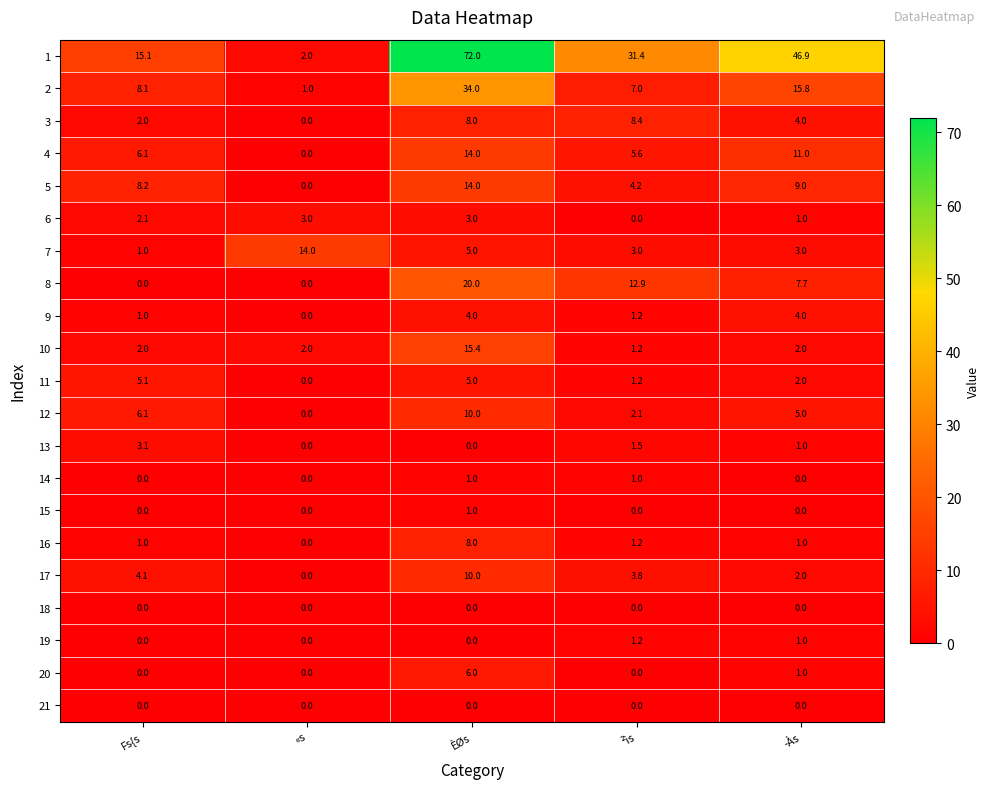

What is the sum of the 2 values at ­Às and Fs{s?

23.9